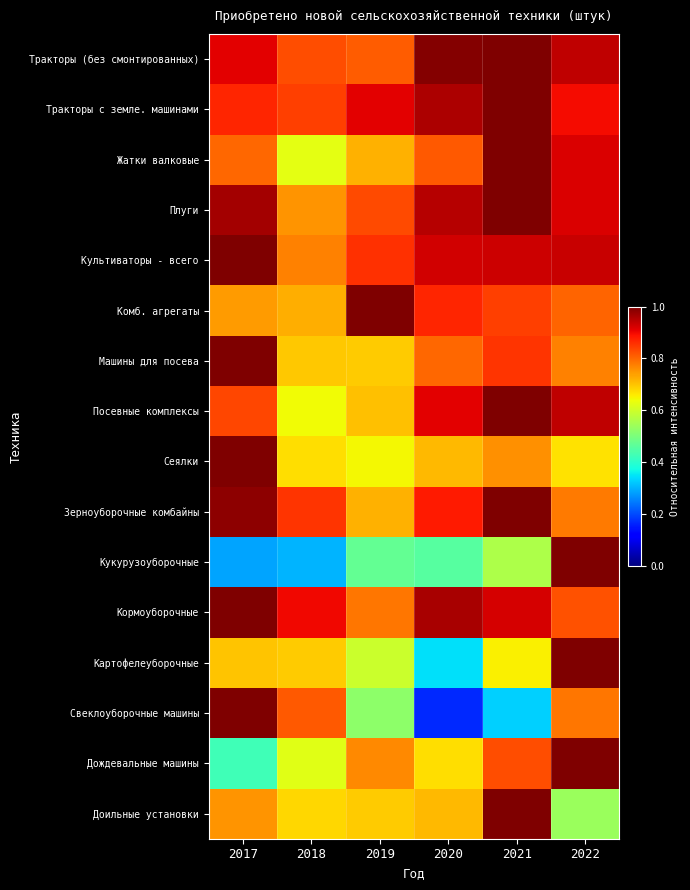

What is the spread (max minus min) of values at 2019?

0.5